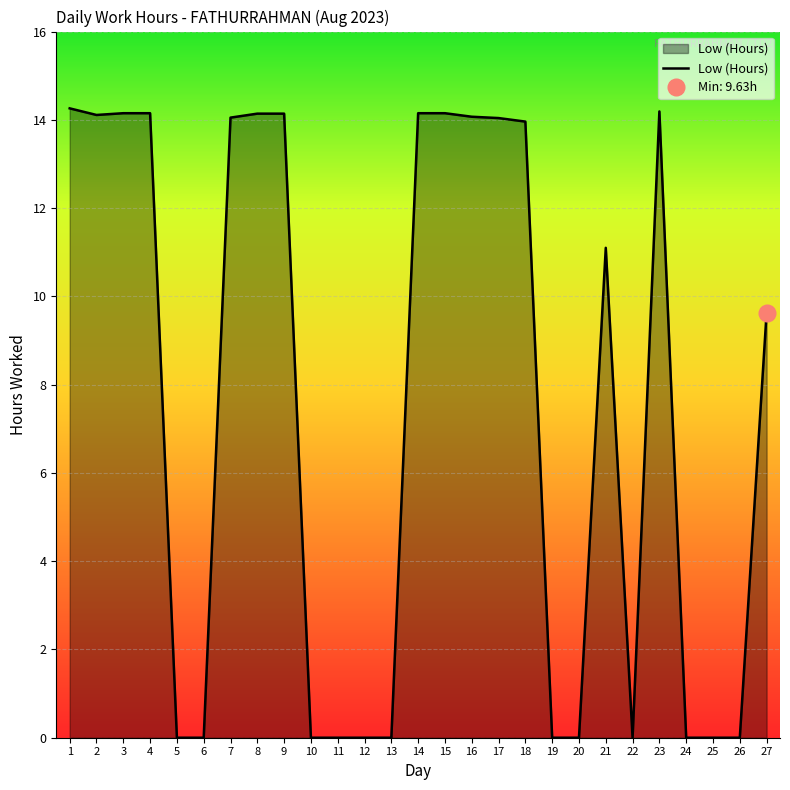

Which label corresponds to the largest value in the chart?

1